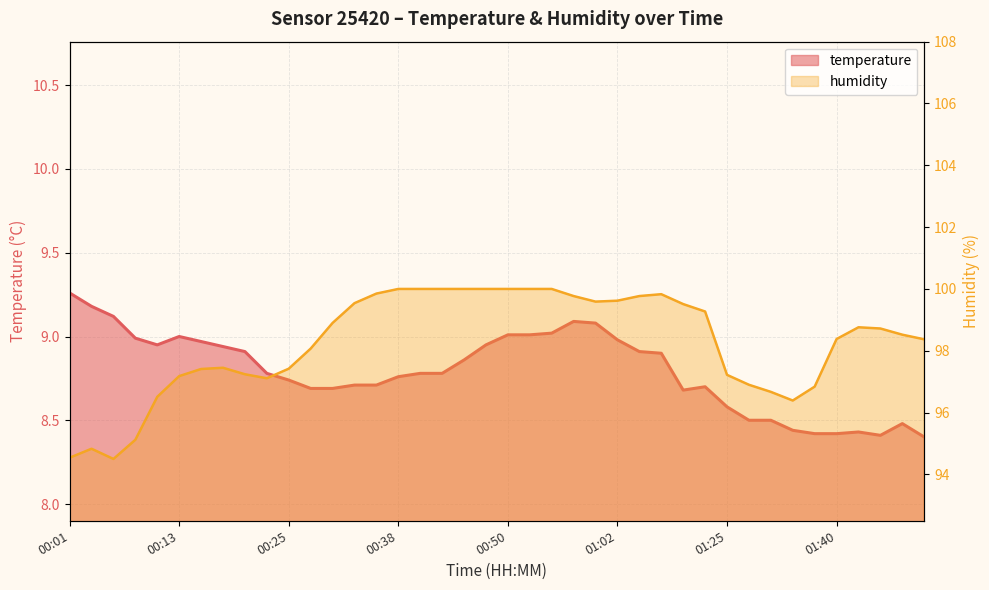

What position from the right is 27?

13